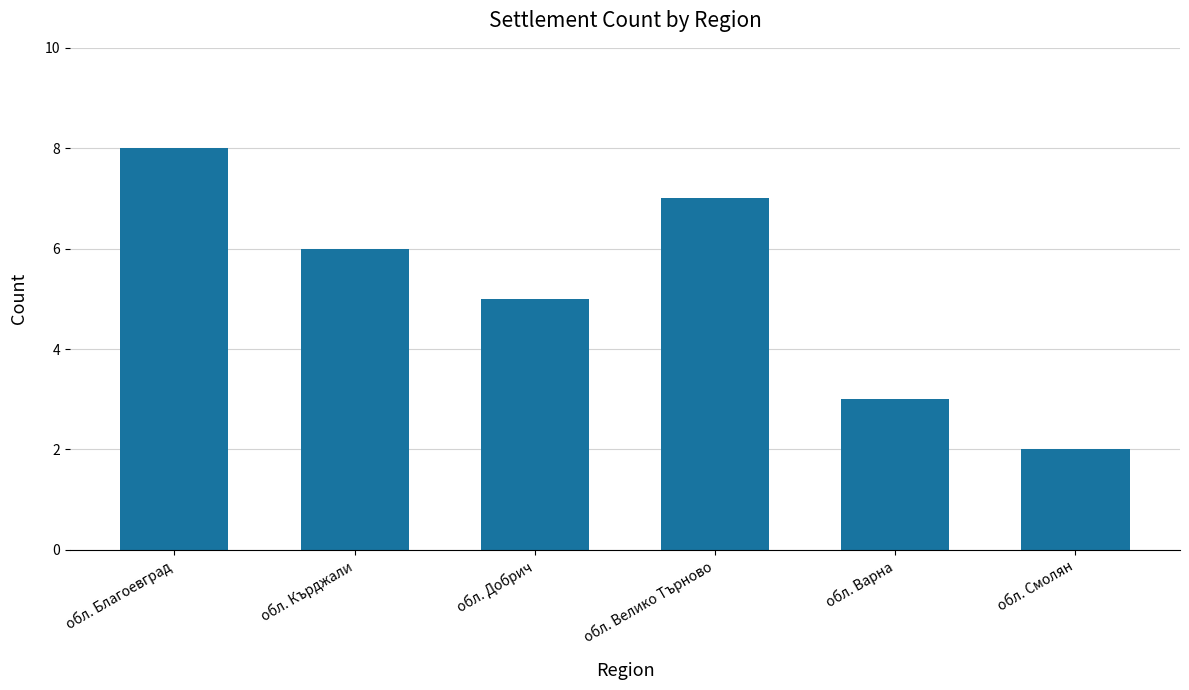

Count the values in the range 3 to 7.

4